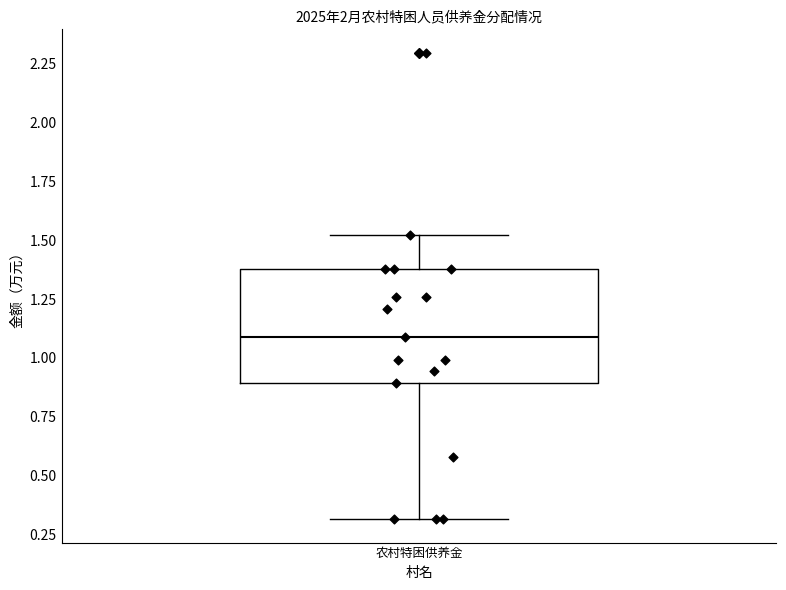

Transcribe this box plot: give where the median line is, the range the box spans, and where the two whiskers end, as read against the y-axis. The values are not printed on the chart, so give them approximately, as read against the axis.

median 1.1, box 0.9 to 1.4, whiskers 0.3 to 1.5